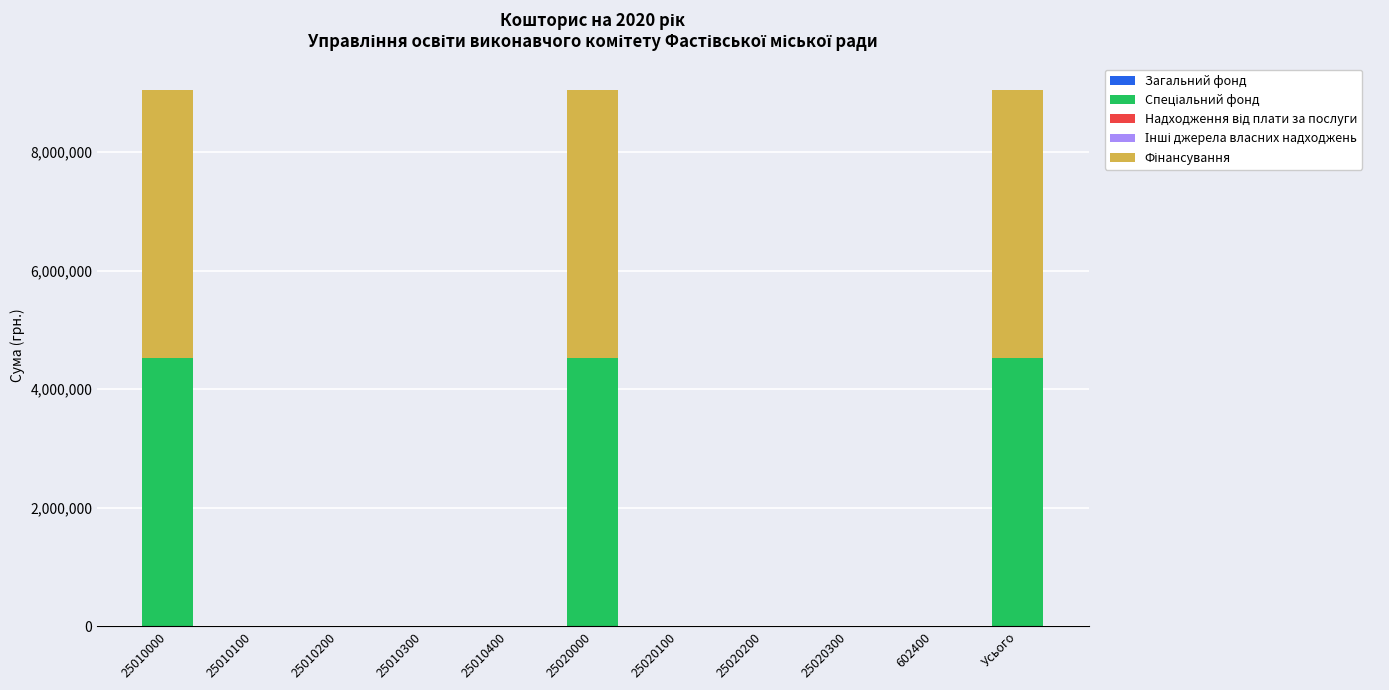

Are the bars horizontal?

No